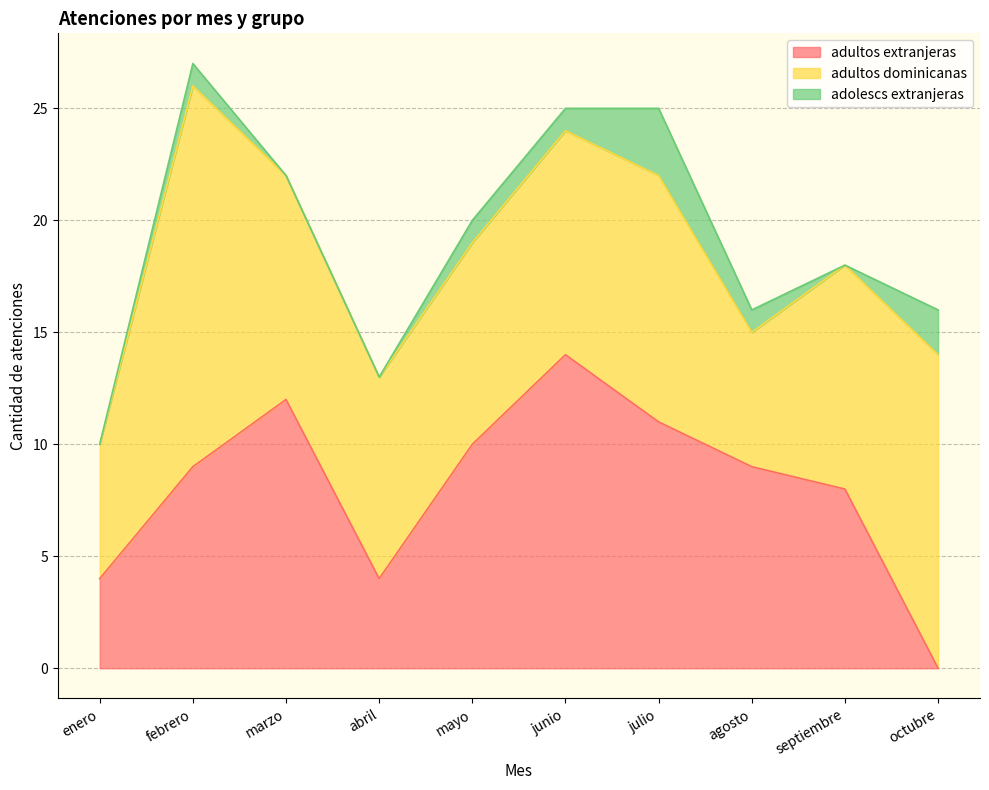

Does the chart have visible grid lines?

Yes